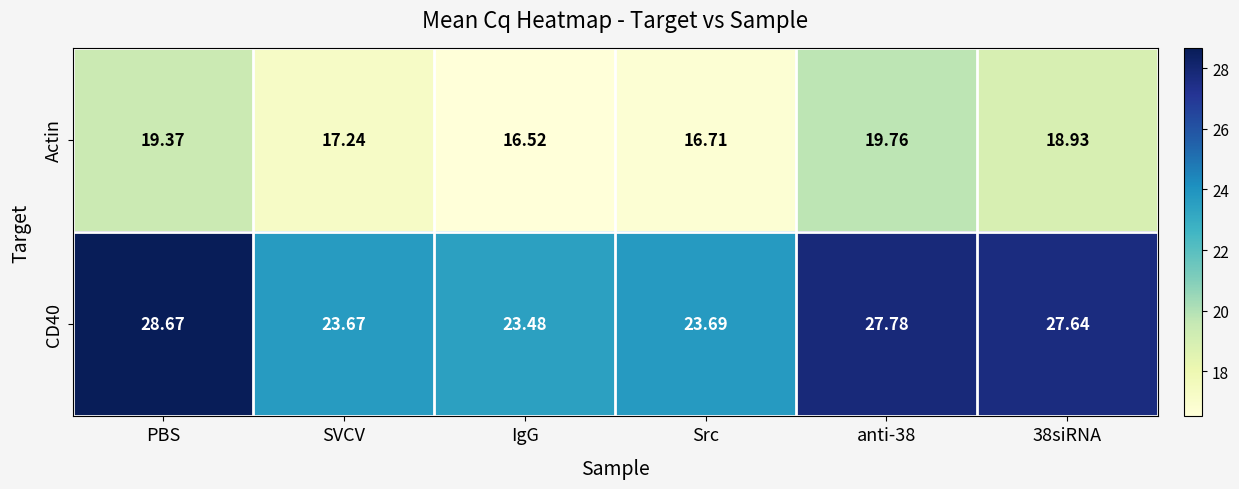

Is the value of Actin at anti-38 greater than the value of CD40 at Src?

No